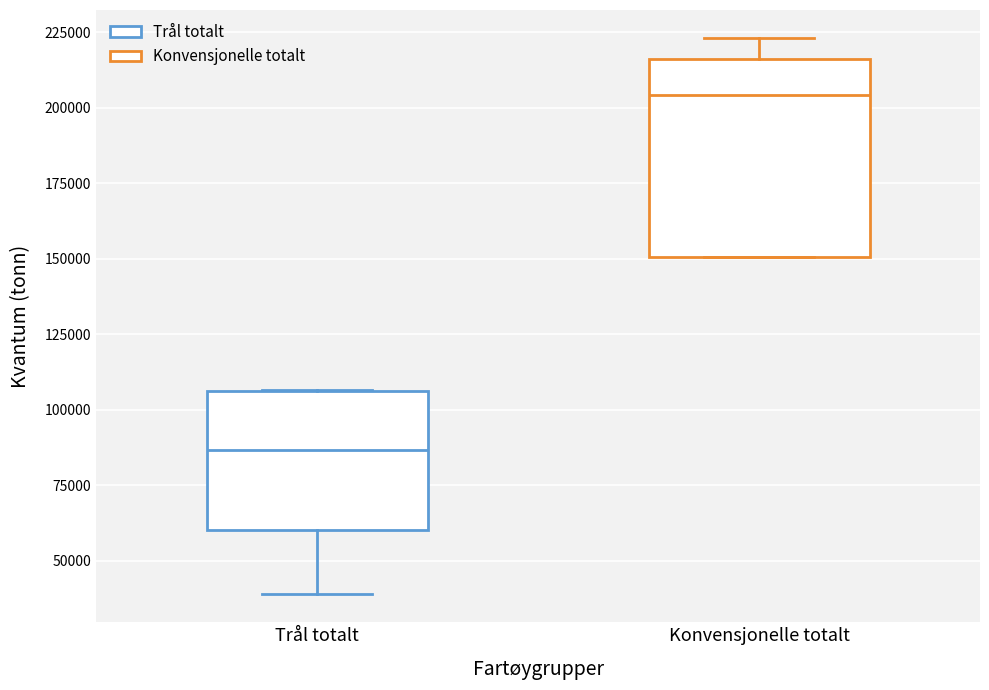

Reading left to right, read every box against the y-axis: the position of its median line, the range the box covers, and the ends of its whiskers. The values are not printed on the chart, so give them approximately, as read against the axis.

Trål totalt: median 85000, box 60000 to 105000, whiskers 40000 to 105000
Konvensjonelle totalt: median 205000, box 150000 to 215000, whiskers 150000 to 225000